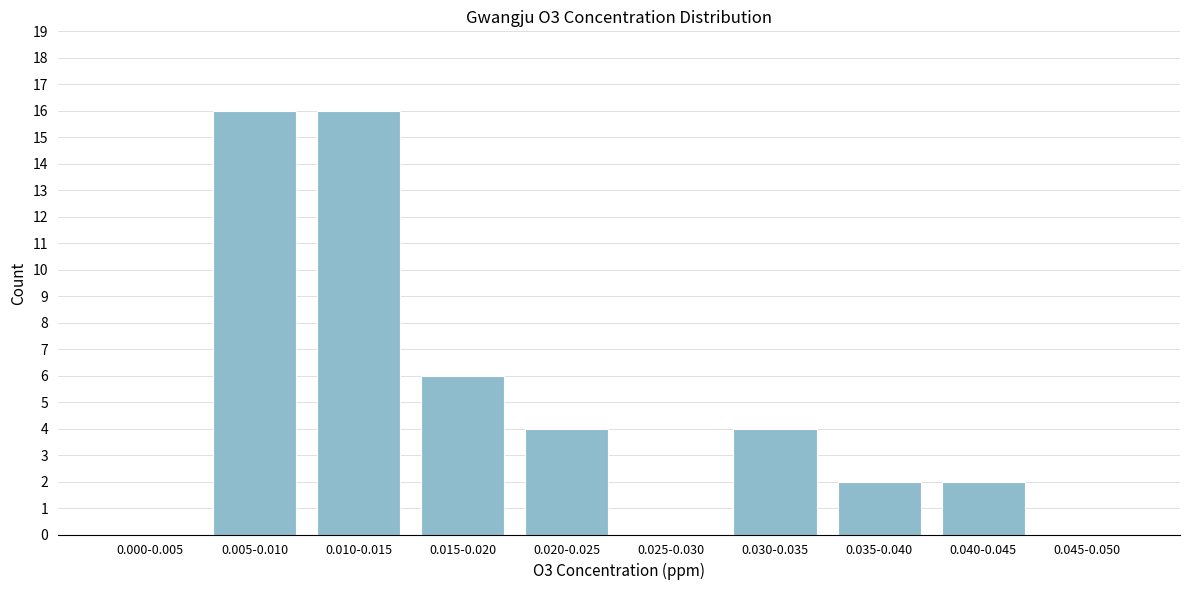

Reading left to right, extract all data points from this chart.

0.000-0.005=0	0.005-0.010=16	0.010-0.015=16	0.015-0.020=6	0.020-0.025=4	0.025-0.030=0	0.030-0.035=4	0.035-0.040=2	0.040-0.045=2	0.045-0.050=0